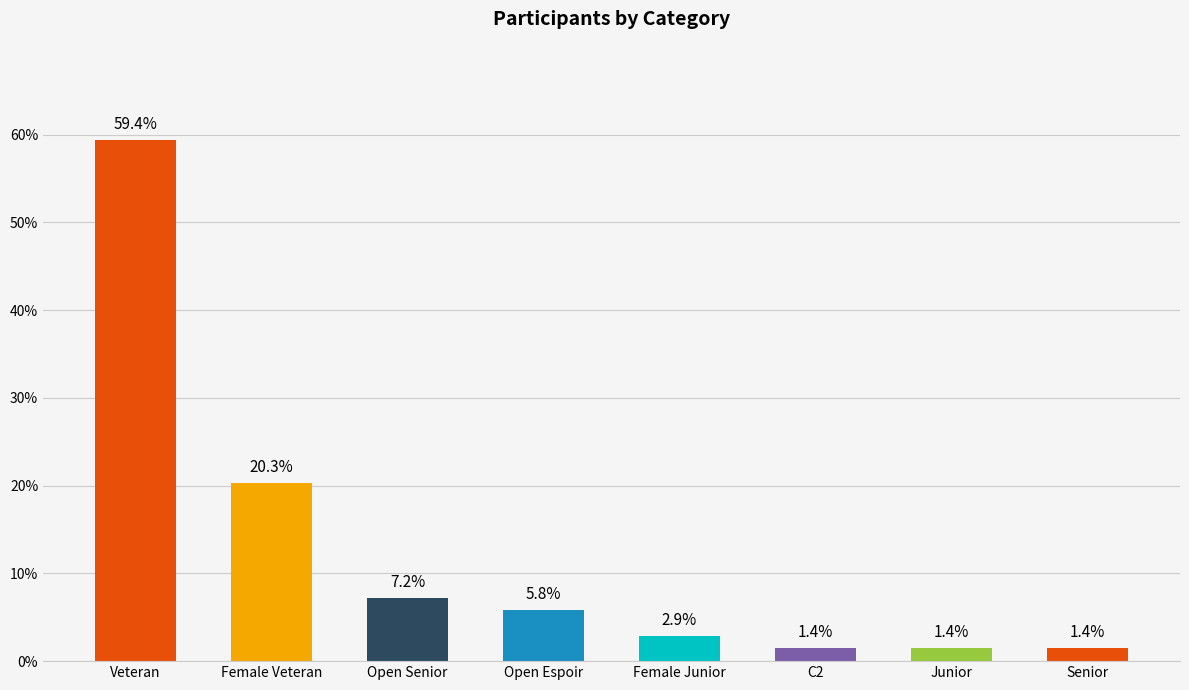

What is the minimum value shown in the chart?

1.4